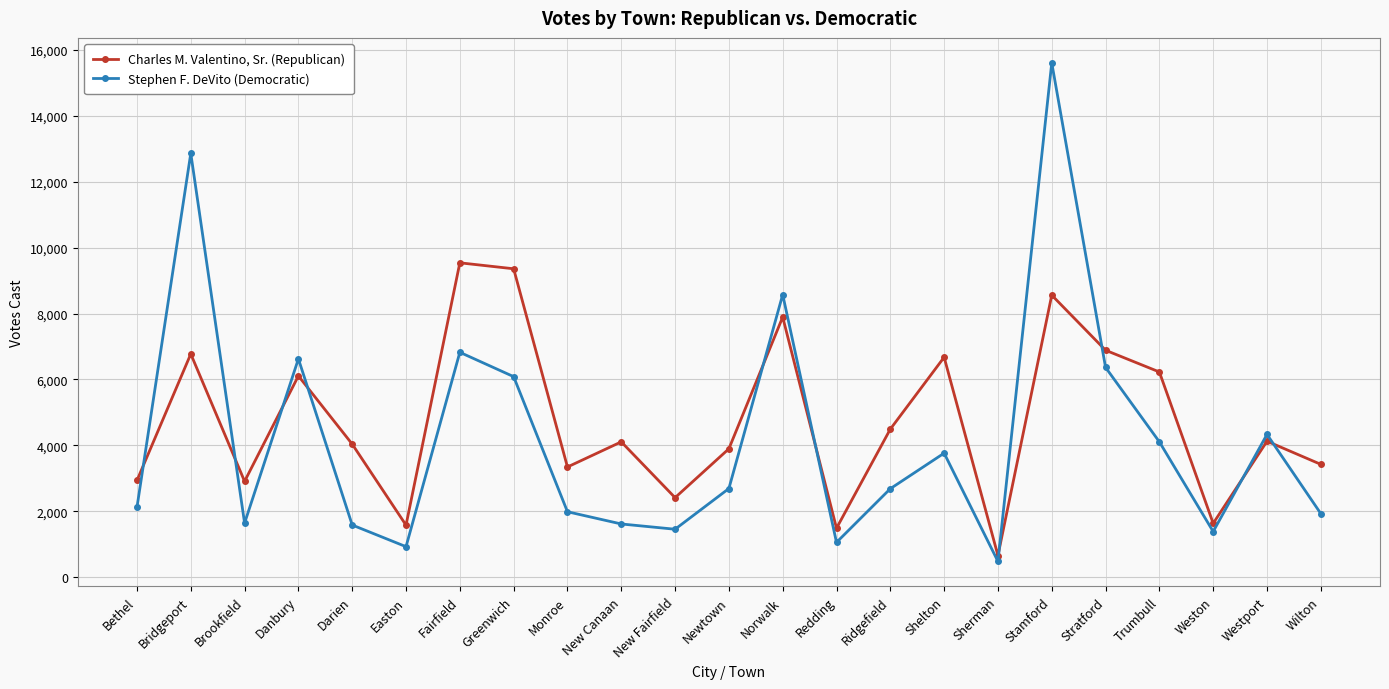

What is the difference between the maximum and minimum values in the Charles M. Valentino, Sr. (Republican) series?

8887